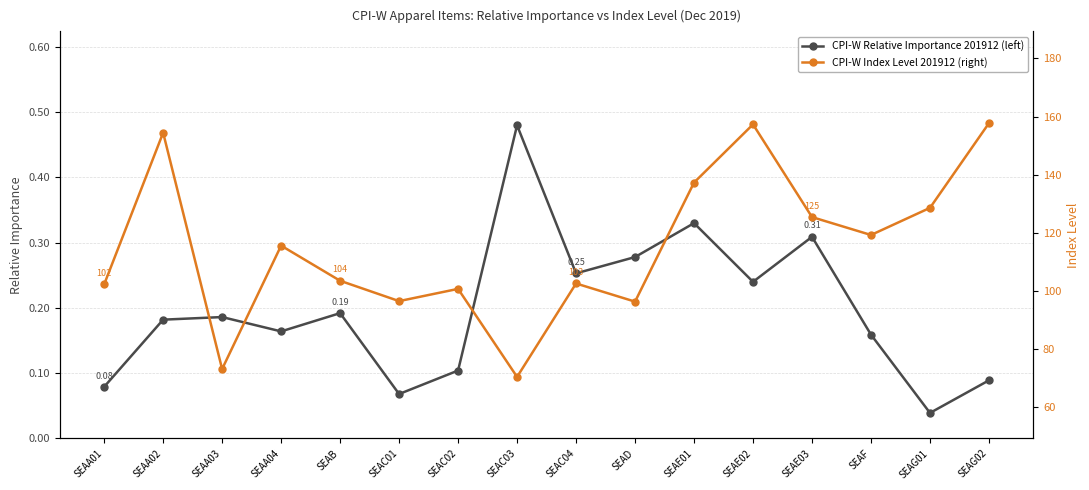

Is it true that CPI-W Relative Importance 201912 (left) equals 0.2 at SEAA03?

True